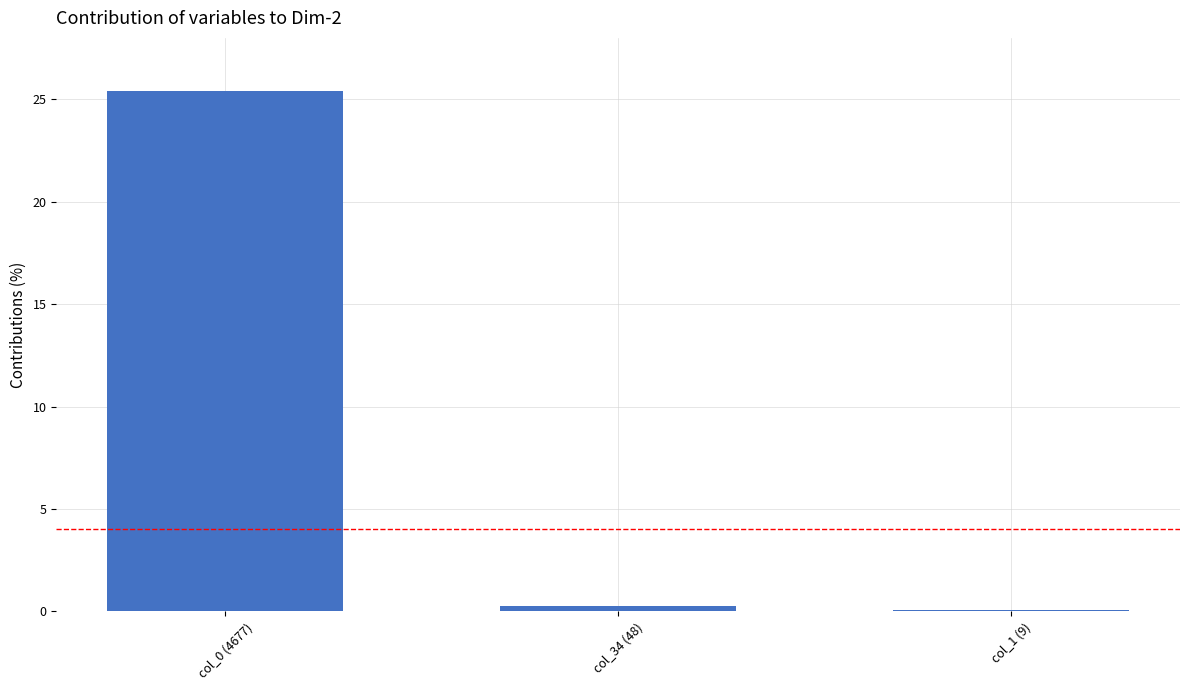

How many series are shown in this chart?

1